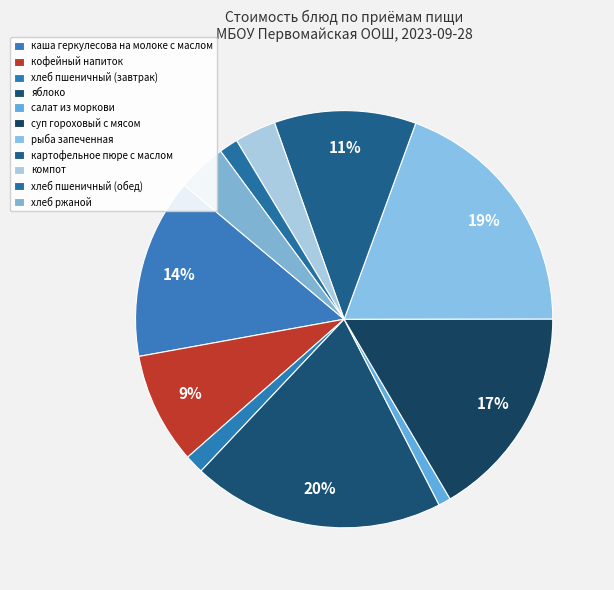

To the nearest percent, what is the difference between the каша геркулесова на молоке с маслом and суп гороховый с мясом slice percentages?

3%